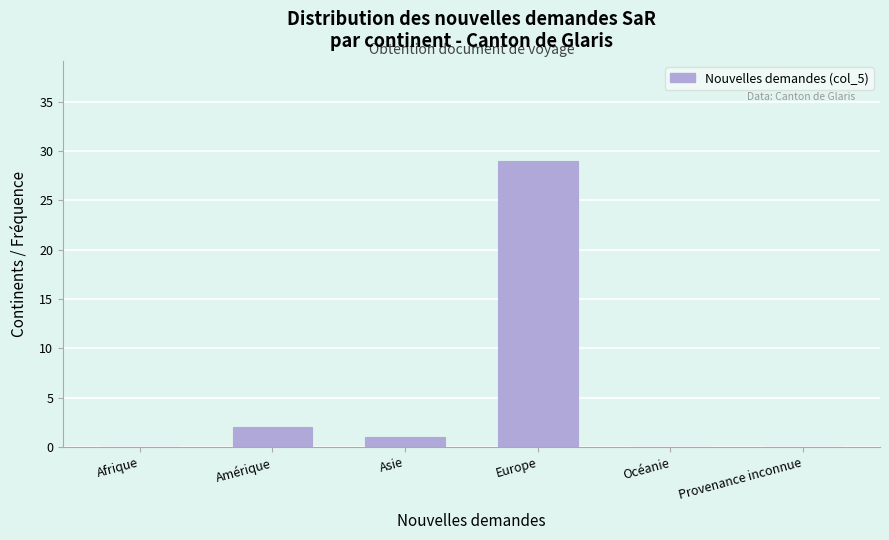

Reading left to right, what are all the values shown in this chart?

Afrique=0	Amérique=2	Asie=1	Europe=29	Océanie=0	Provenance inconnue=0